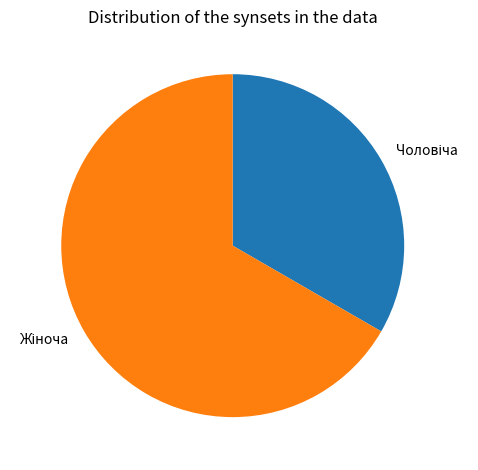

Does any single category account for the majority?

Yes